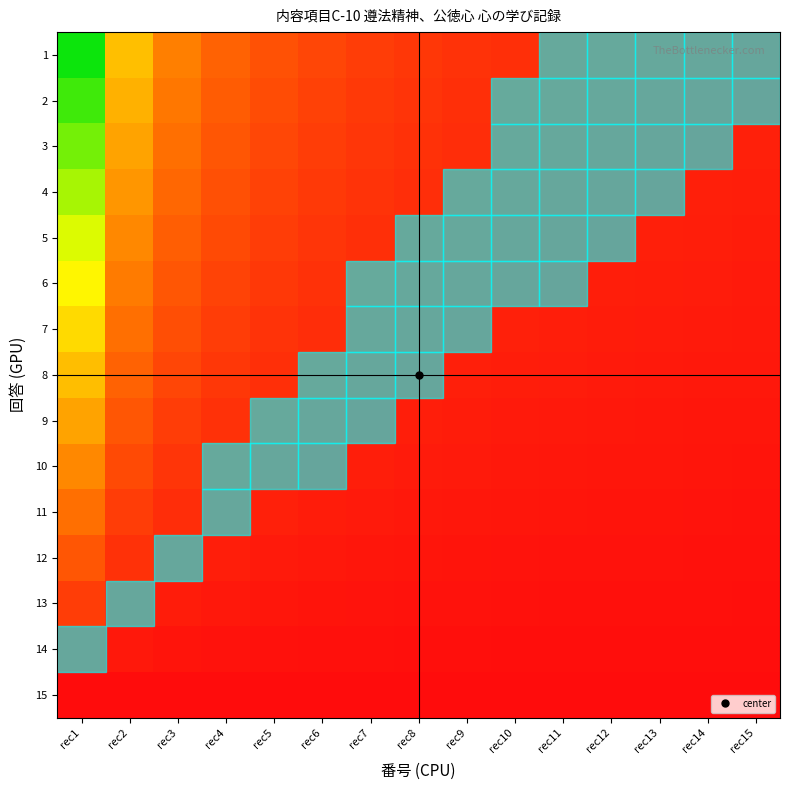

Reading right to left, transcribe all the data shown in this chart.

1: rec15=0.1	rec14=0.1	rec13=0.1	rec12=0.1	rec11=0.1	rec10=0.1	rec9=0.1	rec8=0.1	rec7=0.1	rec6=0.2	rec5=0.2	rec4=0.3	rec3=0.3	rec2=0.5	rec1=1.0
2: rec15=0.1	rec14=0.1	rec13=0.1	rec12=0.1	rec11=0.1	rec10=0.1	rec9=0.1	rec8=0.1	rec7=0.1	rec6=0.2	rec5=0.2	rec4=0.2	rec3=0.3	rec2=0.5	rec1=0.9
3: rec15=0.1	rec14=0.1	rec13=0.1	rec12=0.1	rec11=0.1	rec10=0.1	rec9=0.1	rec8=0.1	rec7=0.1	rec6=0.1	rec5=0.2	rec4=0.2	rec3=0.3	rec2=0.4	rec1=0.9
4: rec15=0.1	rec14=0.1	rec13=0.1	rec12=0.1	rec11=0.1	rec10=0.1	rec9=0.1	rec8=0.1	rec7=0.1	rec6=0.1	rec5=0.2	rec4=0.2	rec3=0.3	rec2=0.4	rec1=0.8
5: rec15=0.0	rec14=0.1	rec13=0.1	rec12=0.1	rec11=0.1	rec10=0.1	rec9=0.1	rec8=0.1	rec7=0.1	rec6=0.1	rec5=0.1	rec4=0.2	rec3=0.2	rec2=0.4	rec1=0.7
6: rec15=0.0	rec14=0.0	rec13=0.0	rec12=0.1	rec11=0.1	rec10=0.1	rec9=0.1	rec8=0.1	rec7=0.1	rec6=0.1	rec5=0.1	rec4=0.2	rec3=0.2	rec2=0.3	rec1=0.6
7: rec15=0.0	rec14=0.0	rec13=0.0	rec12=0.0	rec11=0.1	rec10=0.1	rec9=0.1	rec8=0.1	rec7=0.1	rec6=0.1	rec5=0.1	rec4=0.1	rec3=0.2	rec2=0.3	rec1=0.6
8: rec15=0.0	rec14=0.0	rec13=0.0	rec12=0.0	rec11=0.0	rec10=0.1	rec9=0.1	rec8=0.1	rec7=0.1	rec6=0.1	rec5=0.1	rec4=0.1	rec3=0.2	rec2=0.3	rec1=0.5
9: rec15=0.0	rec14=0.0	rec13=0.0	rec12=0.0	rec11=0.0	rec10=0.0	rec9=0.0	rec8=0.1	rec7=0.1	rec6=0.1	rec5=0.1	rec4=0.1	rec3=0.1	rec2=0.2	rec1=0.4
10: rec15=0.0	rec14=0.0	rec13=0.0	rec12=0.0	rec11=0.0	rec10=0.0	rec9=0.0	rec8=0.0	rec7=0.1	rec6=0.1	rec5=0.1	rec4=0.1	rec3=0.1	rec2=0.2	rec1=0.4
11: rec15=0.0	rec14=0.0	rec13=0.0	rec12=0.0	rec11=0.0	rec10=0.0	rec9=0.0	rec8=0.0	rec7=0.0	rec6=0.0	rec5=0.1	rec4=0.1	rec3=0.1	rec2=0.1	rec1=0.3
12: rec15=0.0	rec14=0.0	rec13=0.0	rec12=0.0	rec11=0.0	rec10=0.0	rec9=0.0	rec8=0.0	rec7=0.0	rec6=0.0	rec5=0.0	rec4=0.1	rec3=0.1	rec2=0.1	rec1=0.2
13: rec15=0.0	rec14=0.0	rec13=0.0	rec12=0.0	rec11=0.0	rec10=0.0	rec9=0.0	rec8=0.0	rec7=0.0	rec6=0.0	rec5=0.0	rec4=0.0	rec3=0.0	rec2=0.1	rec1=0.1
14: rec15=0.0	rec14=0.0	rec13=0.0	rec12=0.0	rec11=0.0	rec10=0.0	rec9=0.0	rec8=0.0	rec7=0.0	rec6=0.0	rec5=0.0	rec4=0.0	rec3=0.0	rec2=0.0	rec1=0.1
15: rec15=0.0	rec14=0.0	rec13=0.0	rec12=0.0	rec11=0.0	rec10=0.0	rec9=0.0	rec8=0.0	rec7=0.0	rec6=0.0	rec5=0.0	rec4=0.0	rec3=0.0	rec2=0.0	rec1=0.0